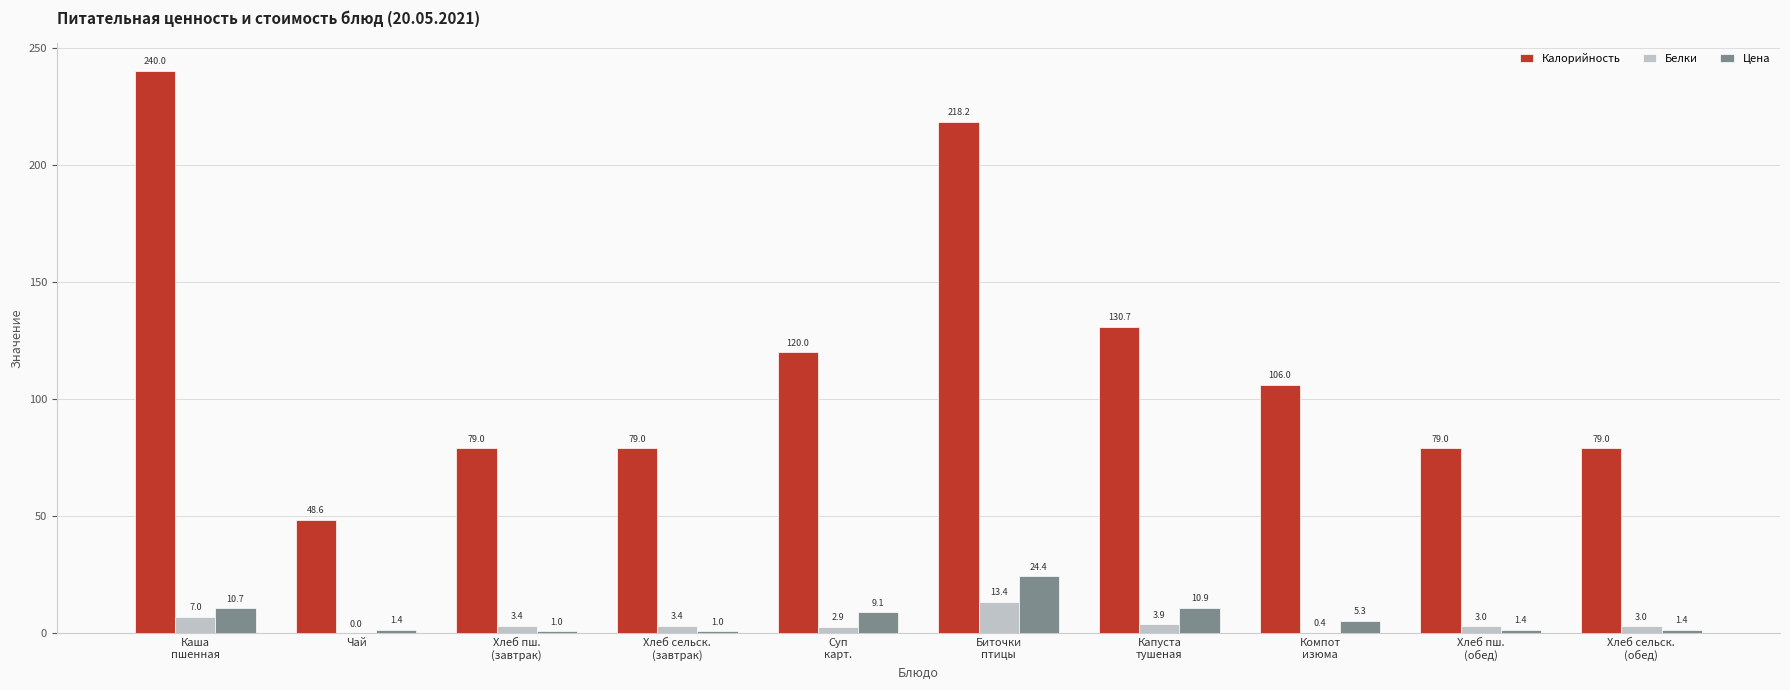

How many distinct data groups are displayed?

3